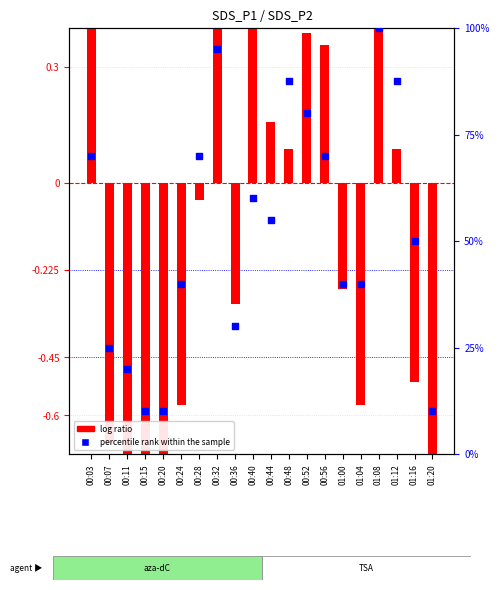

Which series contains the lowest Y value?

log ratio